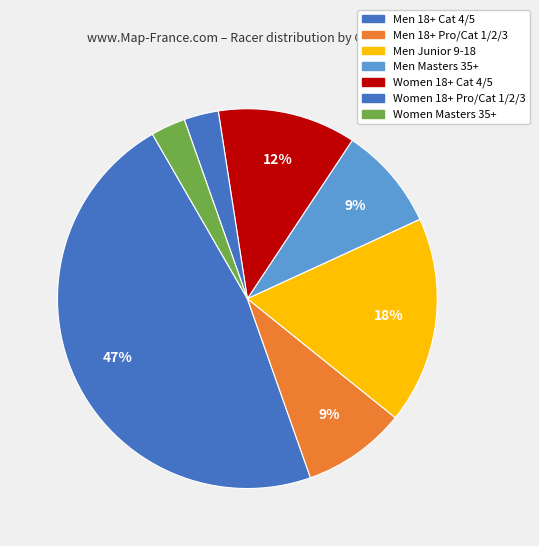

How many slices are in this pie chart?

7